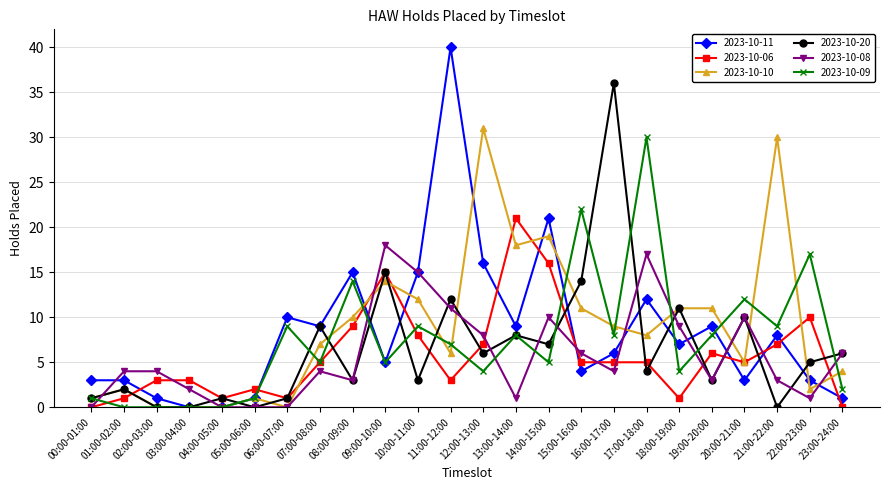

Is the value of 2023-10-06 at 02:00-03:00 greater than the value of 2023-10-20 at 02:00-03:00?

Yes